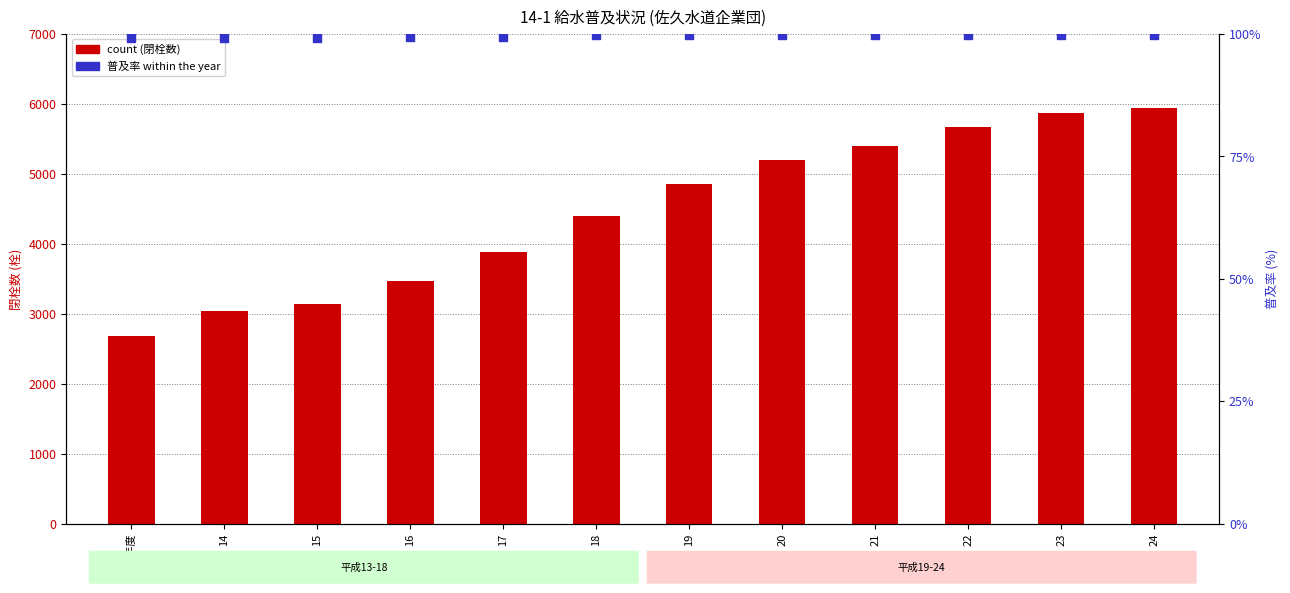

Is the value of 普及率 (percentile rank) at 15 greater than the value of 閉栓数 (count) at 13年度?

No